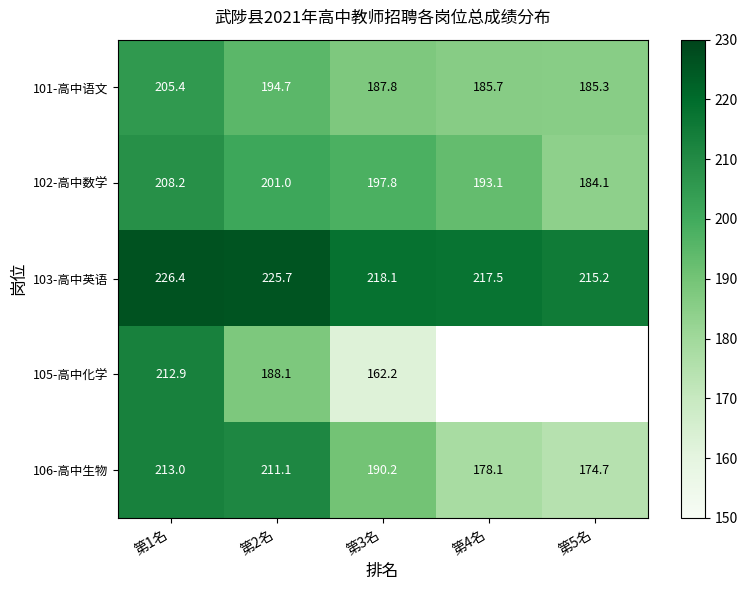

Is the value of 103-高中英语 at 第1名 greater than the value of 102-高中数学 at 第2名?

Yes